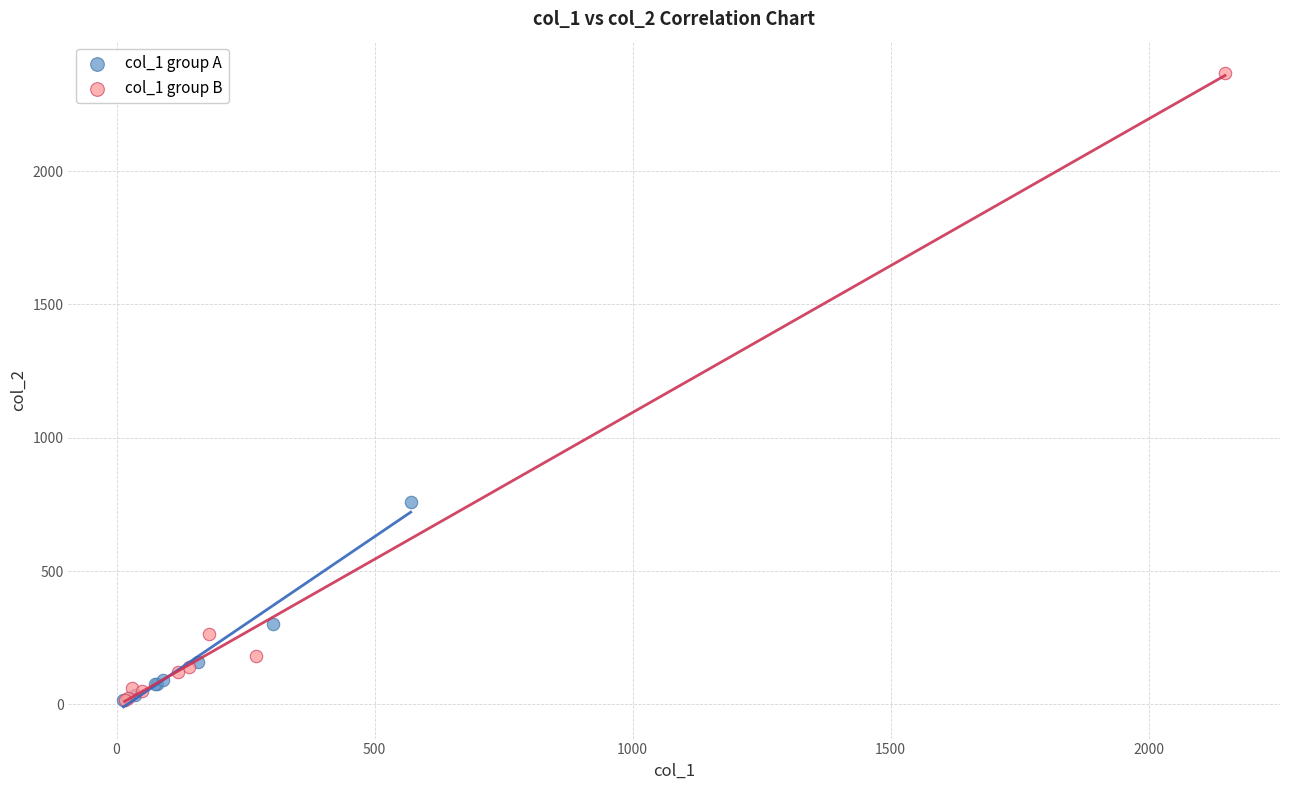

Which series contains the highest Y value?

col_1 group B